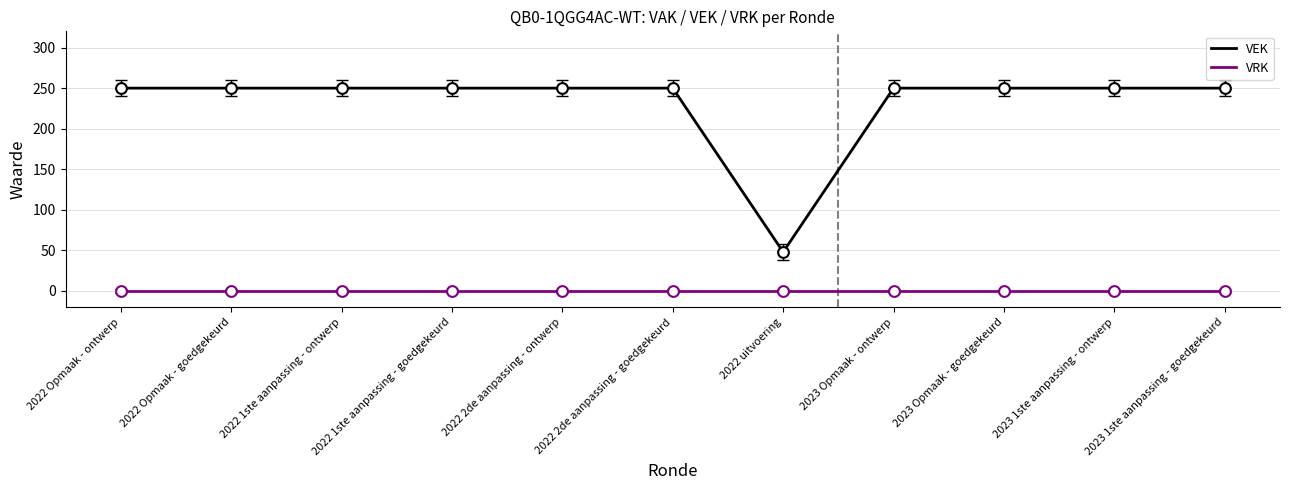

What is the spread (max minus min) of values at 2023 Opmaak - goedgekeurd?

250